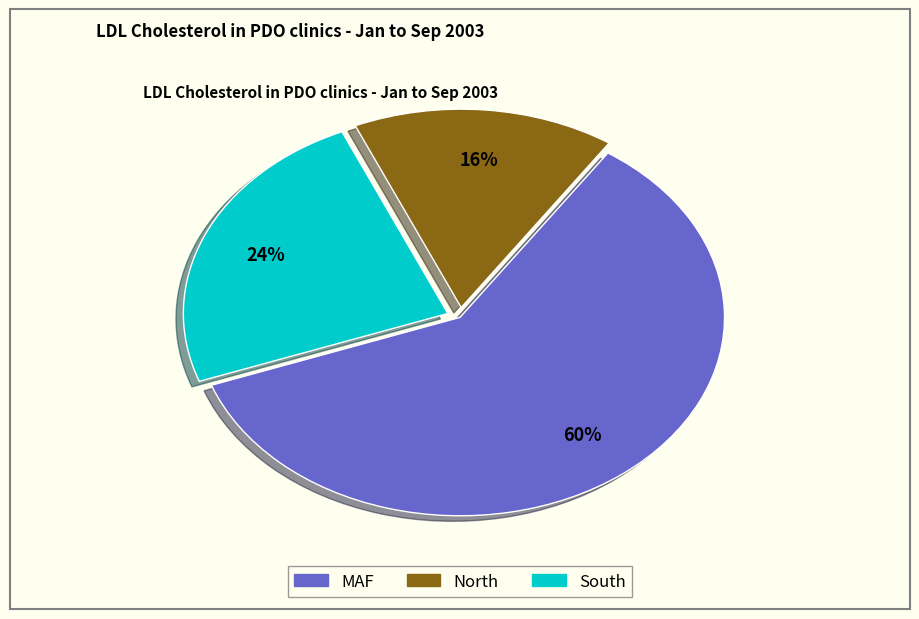

True or false: North accounts for 16% of the total.

True